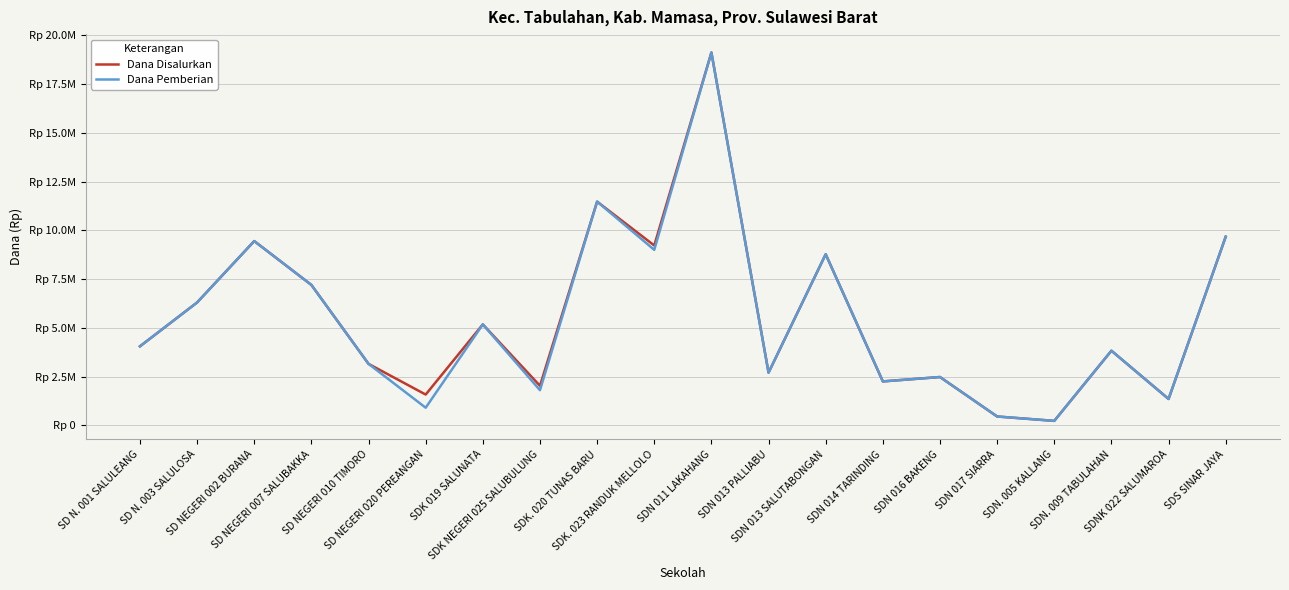

Between SD N. 003 SALULOSA and SDN 013 SALUTABONGAN, which series saw the biggest shift?

Dana Disalurkan